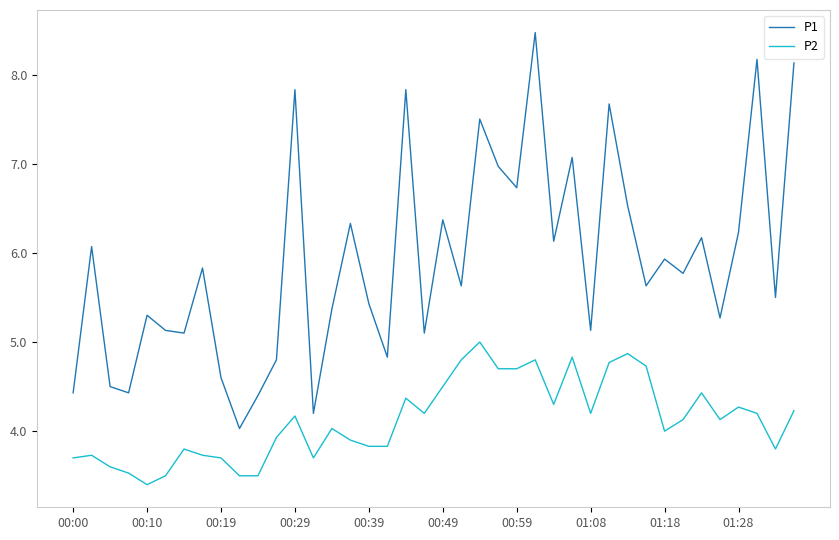

True or false: P2 and P1 cross at least once.

False